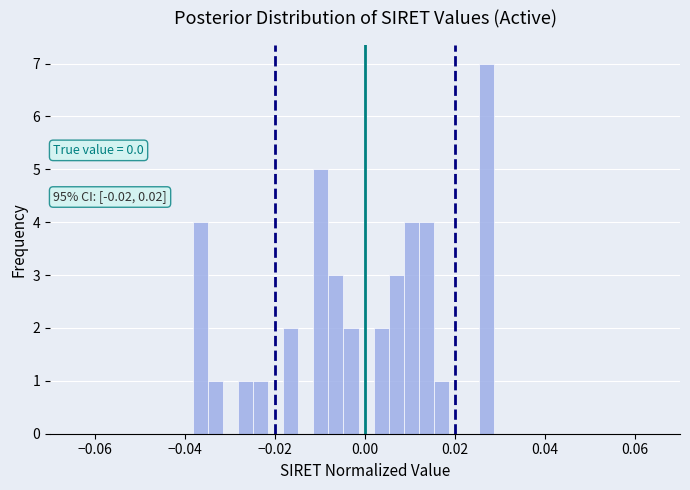

Read against the x-axis, roughly where is the centre of the tallest bar?

0.028